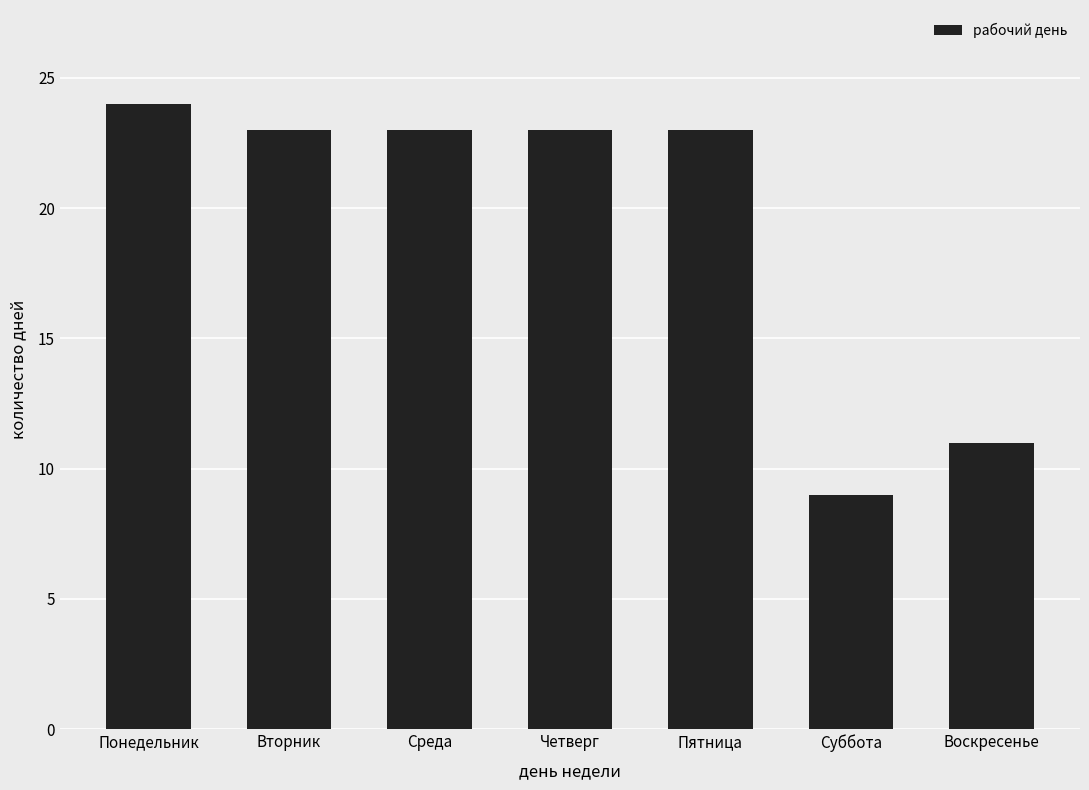

What is the difference between the values at Среда and Воскресенье?

12